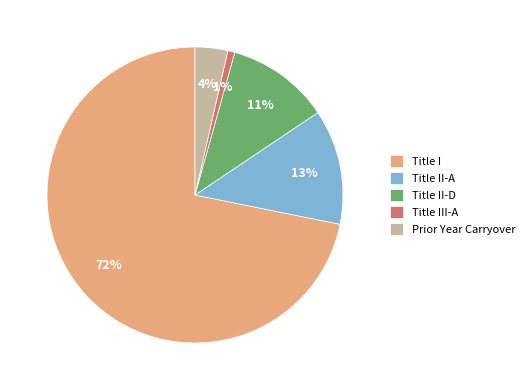

Is it true that Prior Year Carryover is 4% of the pie?

True